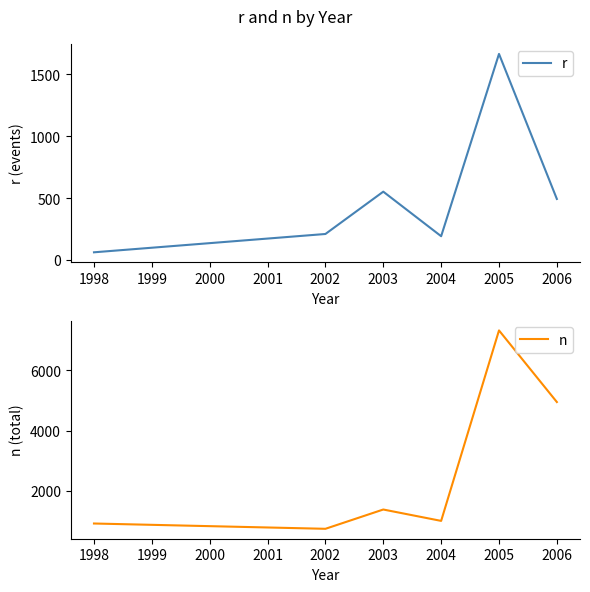

Reading left to right, list all the values displayed in this chart.

r: 1998=62	2002=210	2003=552	2004=192	2005=1665	2006=493
n: 1998=913	2002=737	2003=1378	2004=1000	2005=7330	2006=4950